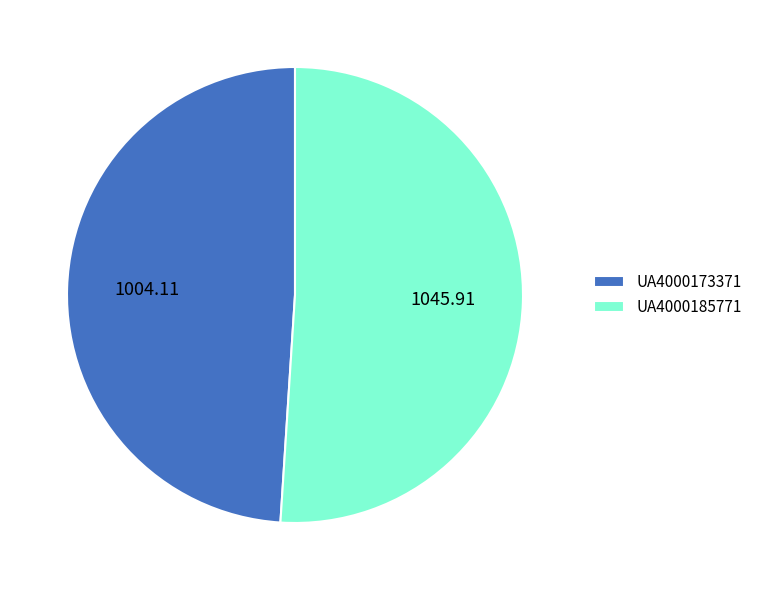

What is the ratio of the value at UA4000185771 to the value at UA4000173371?

1.0